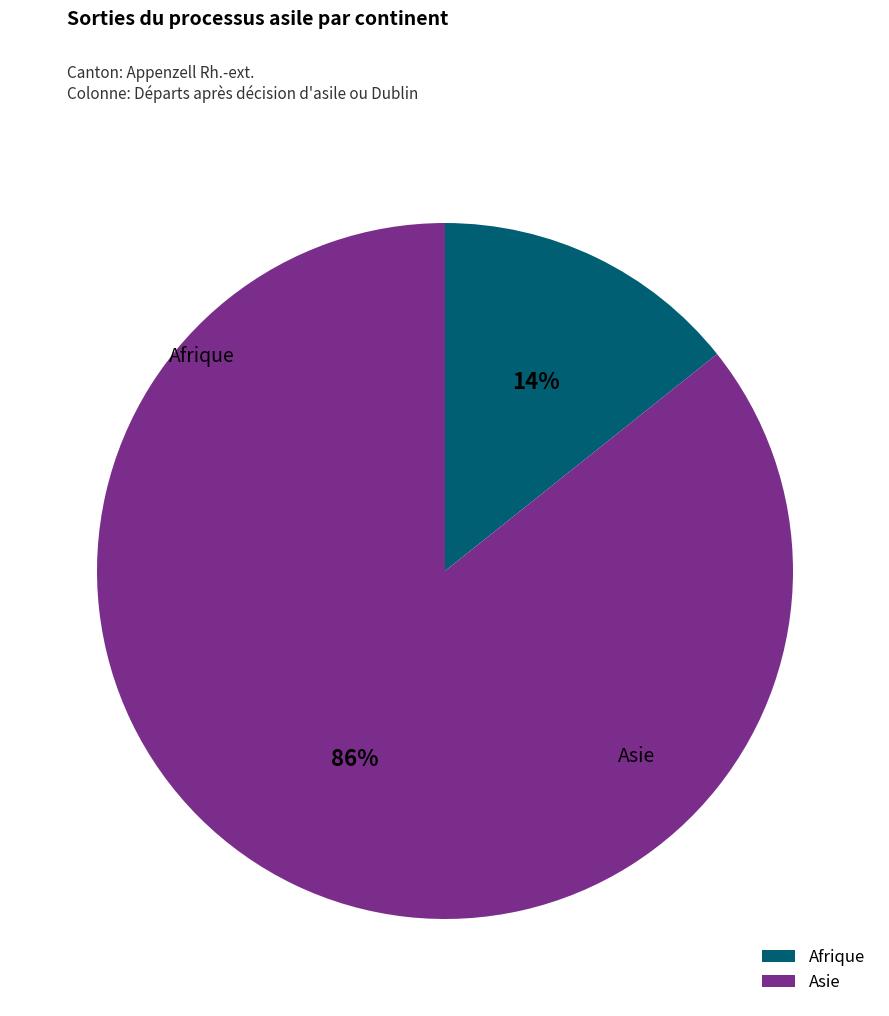

Which has a higher value, Afrique or Asie?

Asie